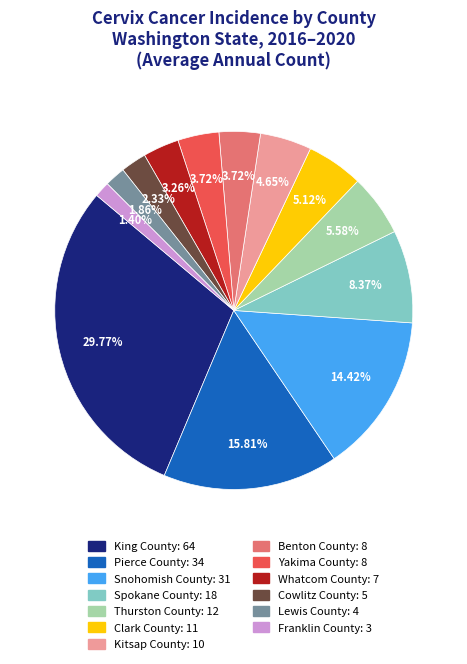

Is there any slice that represents more than half of the pie?

No